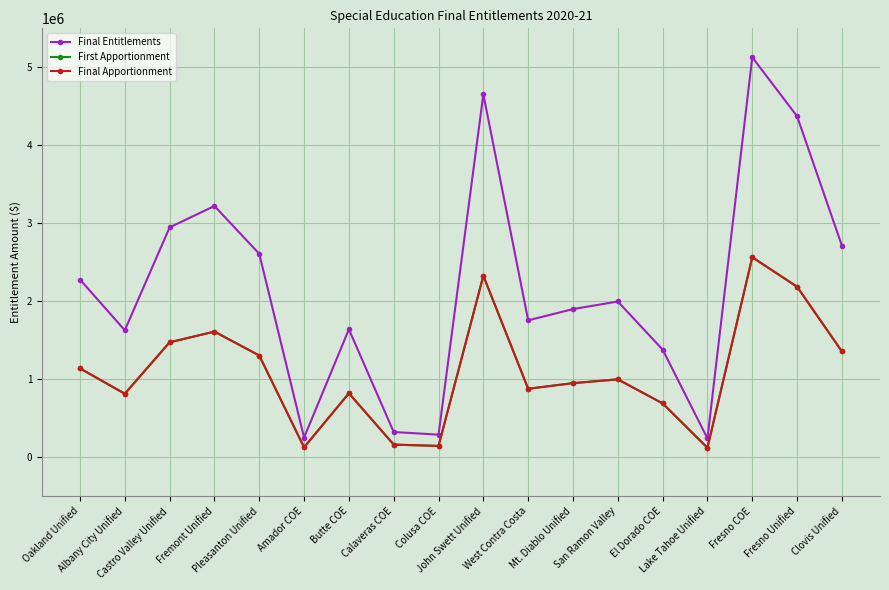

What is the lowest value of the Final Entitlements series?

241213